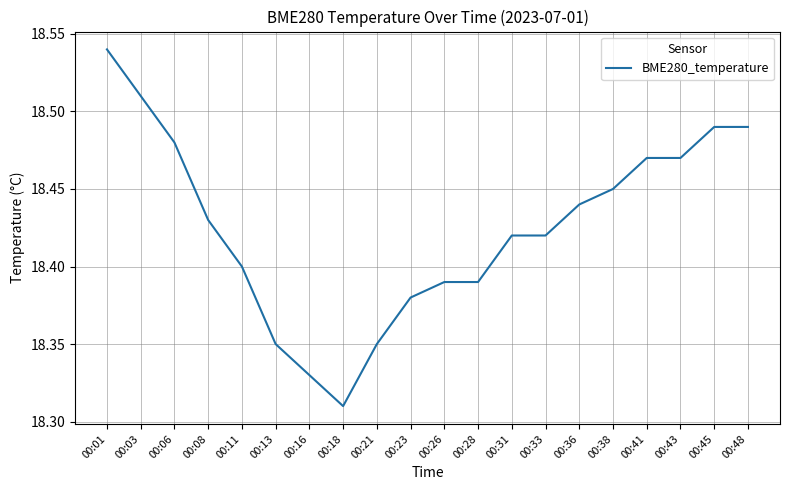

Does the chart display data point markers on the line(s)?

No